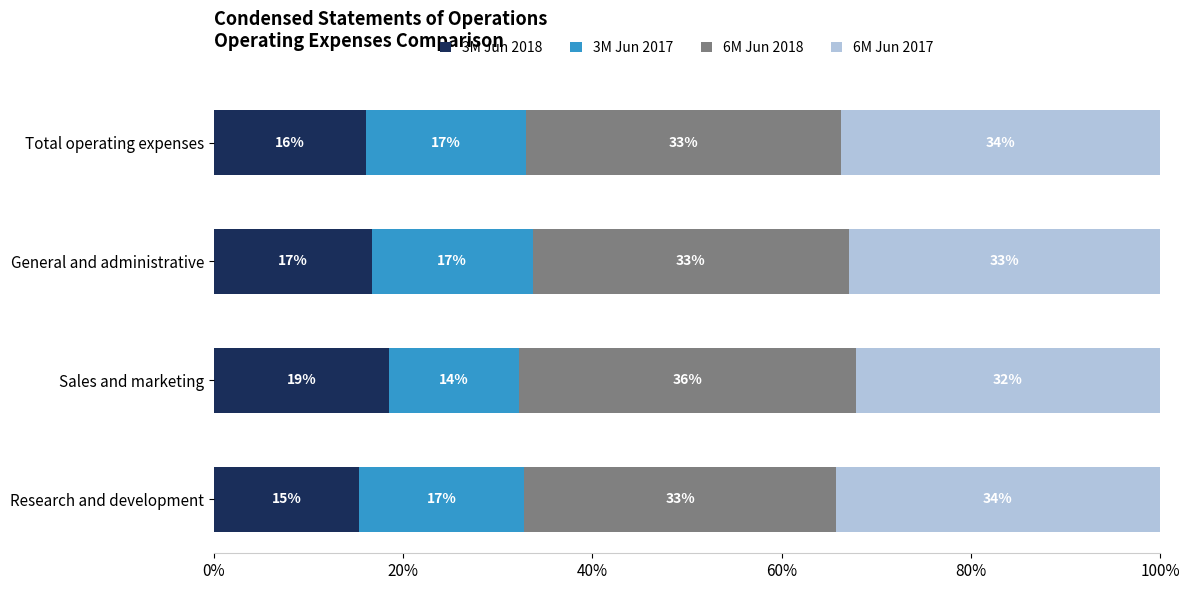

List the labels in order of 3M Jun 2018 value, largest first.

Sales and marketing, General and administrative, Total operating expenses, Research and development